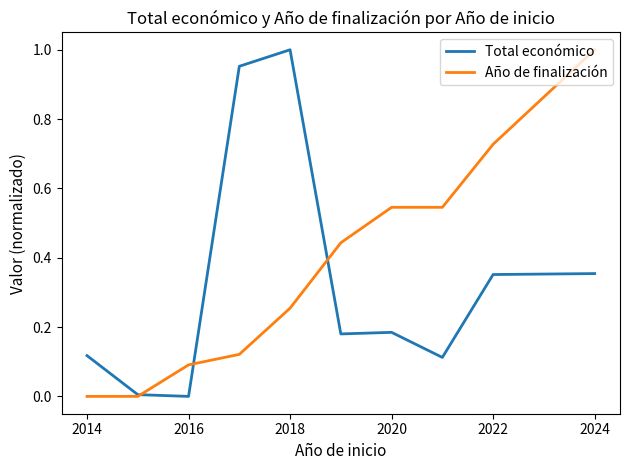

List the series in order of their overall mean, lowest first.

Total económico, Año de finalización